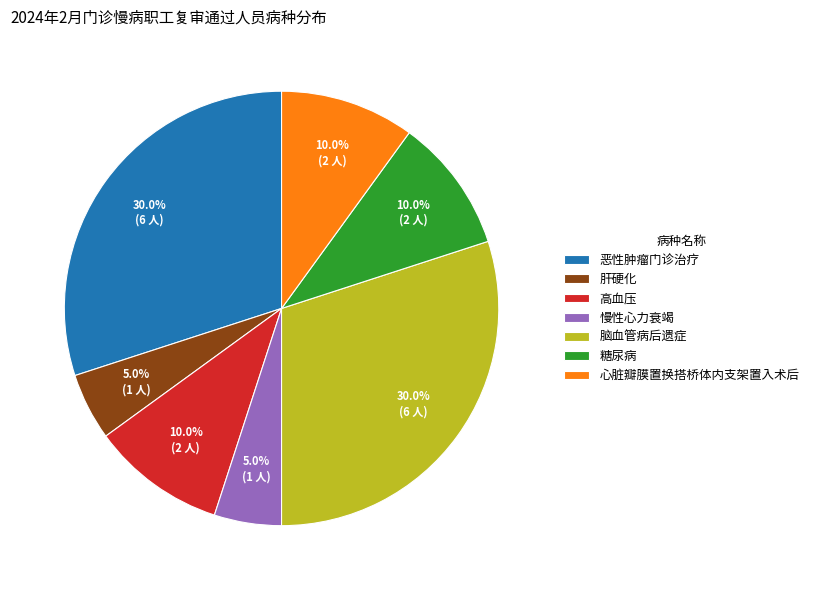

What is the total percentage of 糖尿病 and 慢性心力衰竭?

15.0%